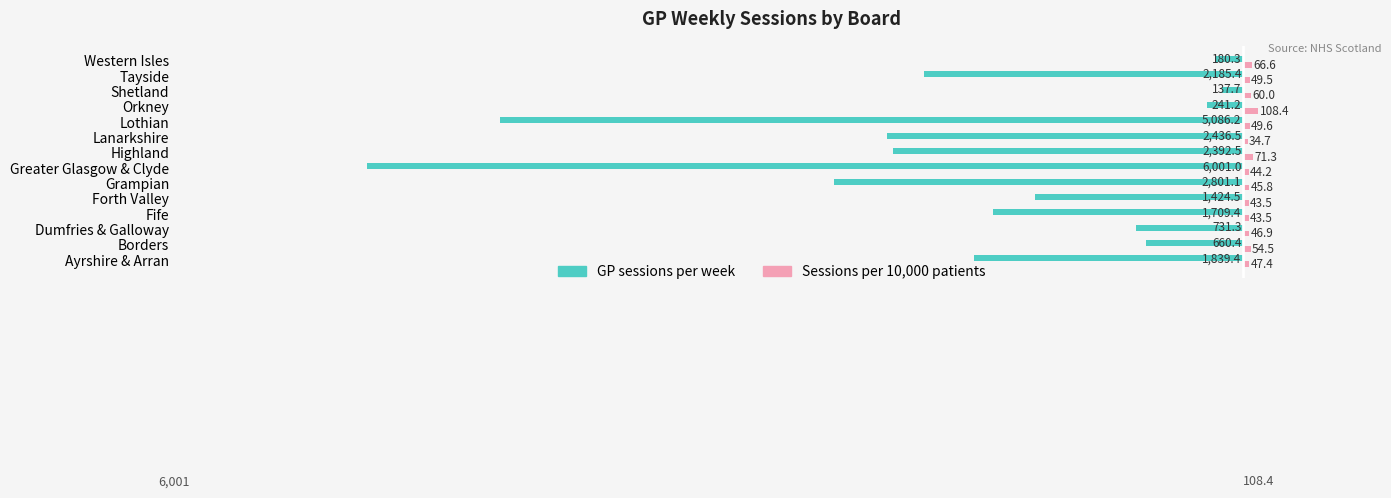

Where is Sessions per 10,000 patients nearest to the value 71?

Highland